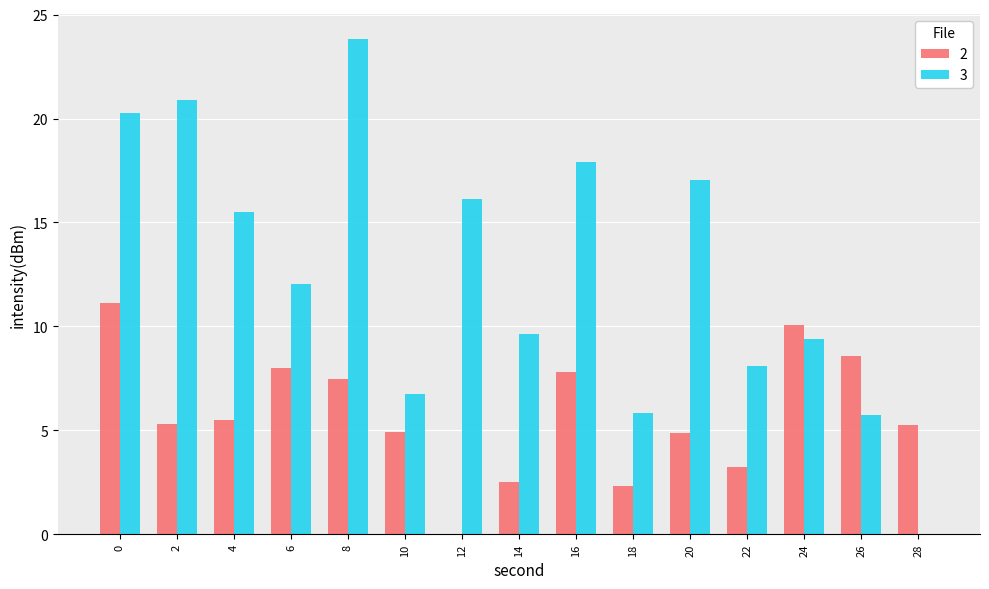

What is the sum of all 2 values?

86.9